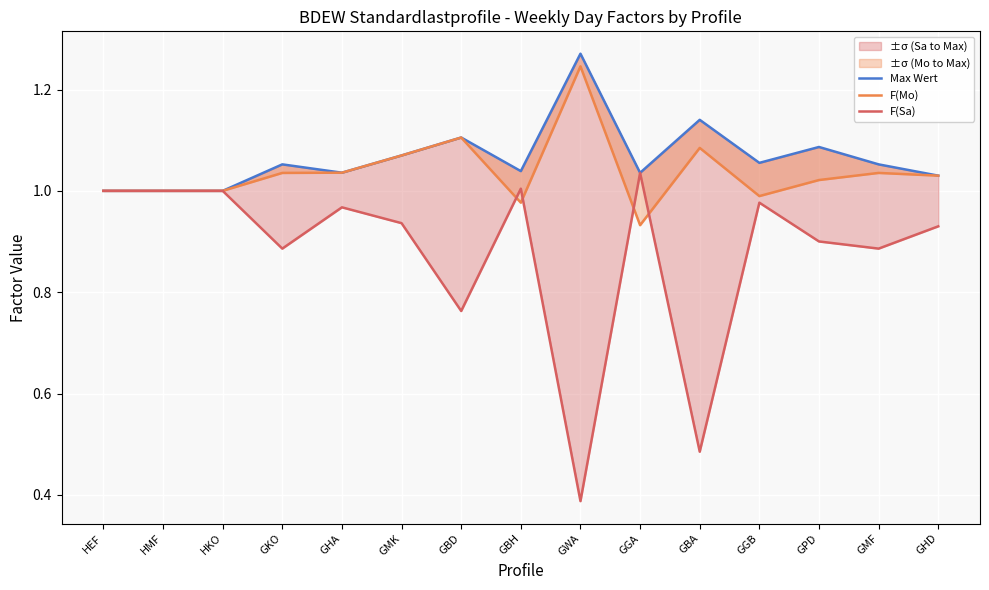

At which label is F(Sa) closest to 0?

GWA